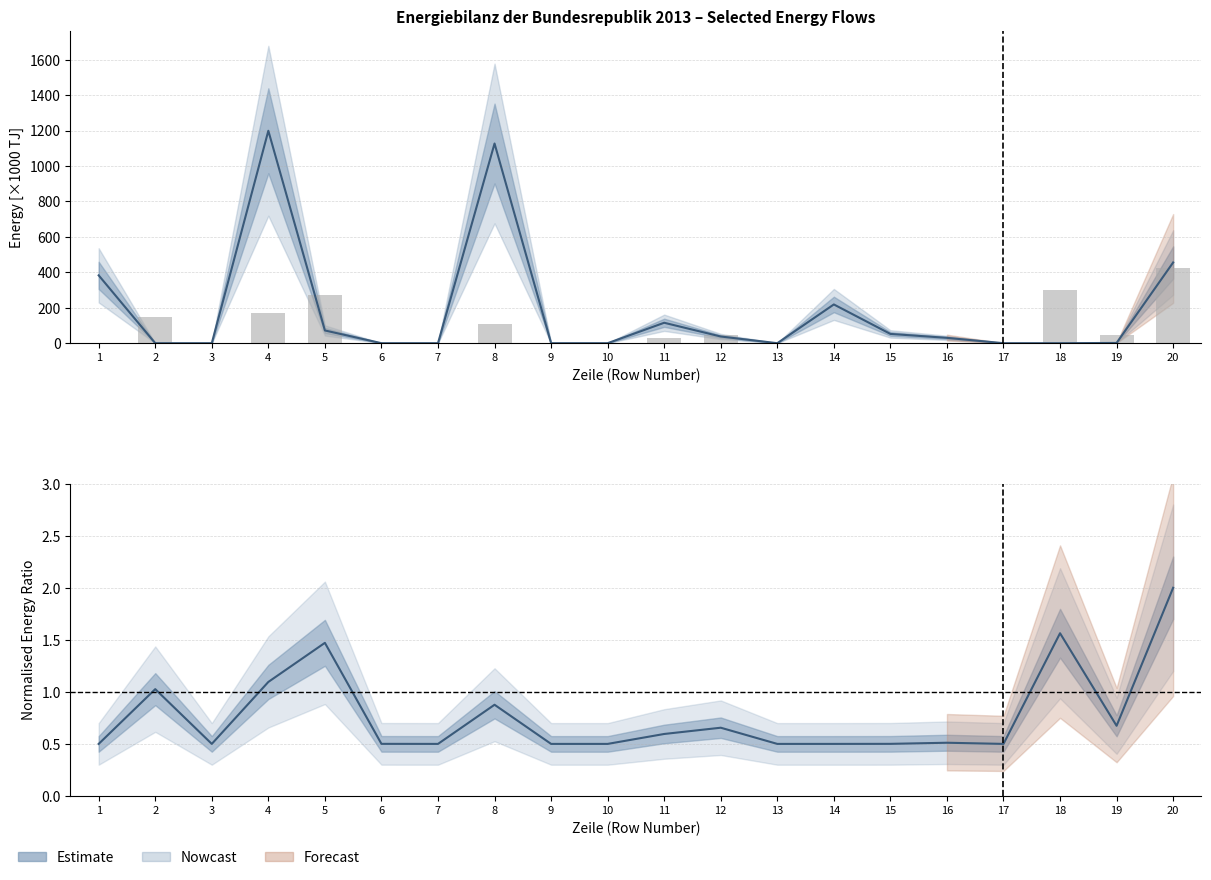

Is it true that the value at 15 is 0.2?

False